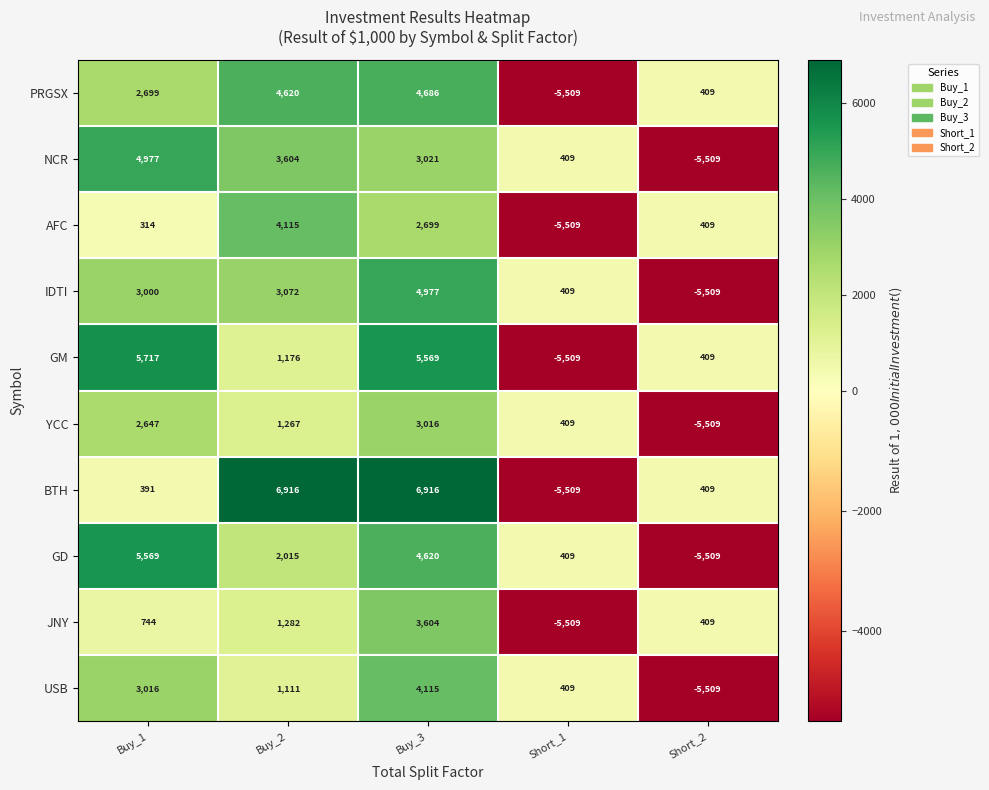

What is the difference between the second highest and second lowest values in the JNY series?

873